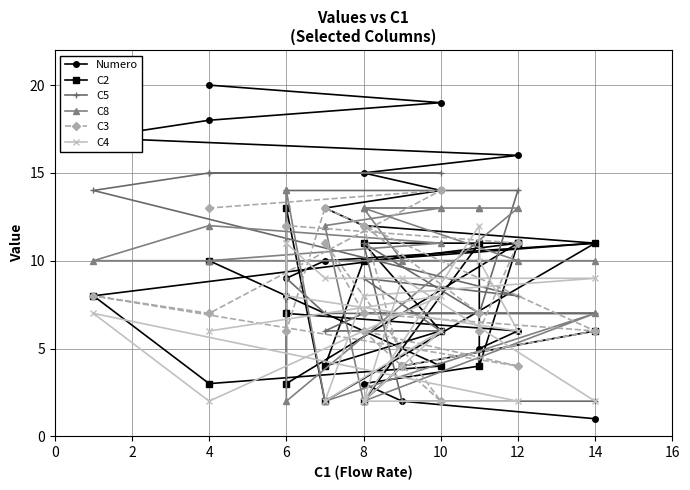

Reading right to left, extract all data points from this chart.

Numero: 20	19	18	17	16	15	14	13	12	11	10	9	8	7	6	5	4	3	2	1
C2: 10	4	3	8	11	11	6	4	10	11	2	13	7	3	11	4	11	2	4	6
C5: 15	15	15	14	8	9	6	6	7	7	7	9	9	14	14	7	7	11	2	2
C8: 10	11	12	10	10	13	13	12	2	7	2	14	14	2	13	13	13	13	10	10
C3: 13	14	7	8	4	6	2	11	7	6	13	6	12	12	11	6	7	12	4	6
C4: 6	8	2	7	2	2	6	2	8	9	9	11	11	8	6	10	12	2	9	2